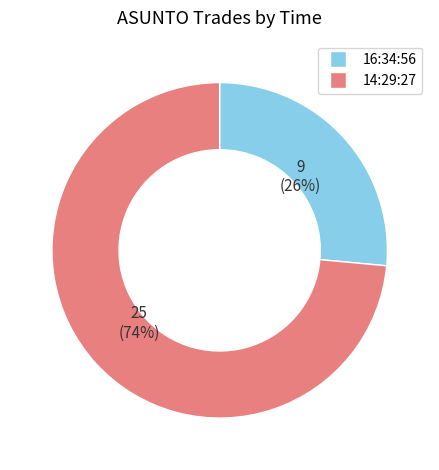

Do 16:34:56 and 14:29:27 together represent more than half of the pie?

Yes